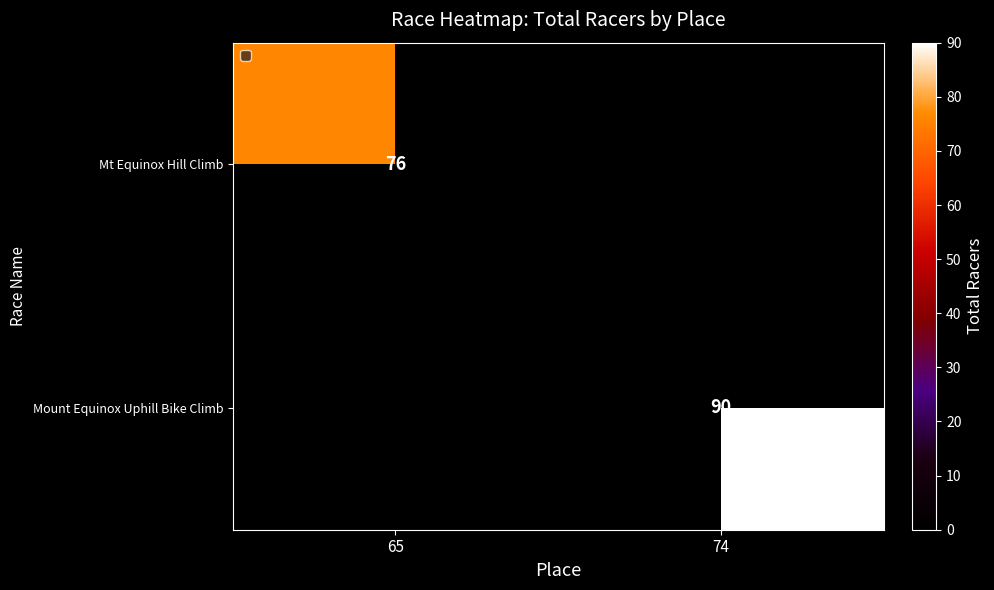

The Mount Equinox Uphill Bike Climb series shows 130 at 74. True or false?

False